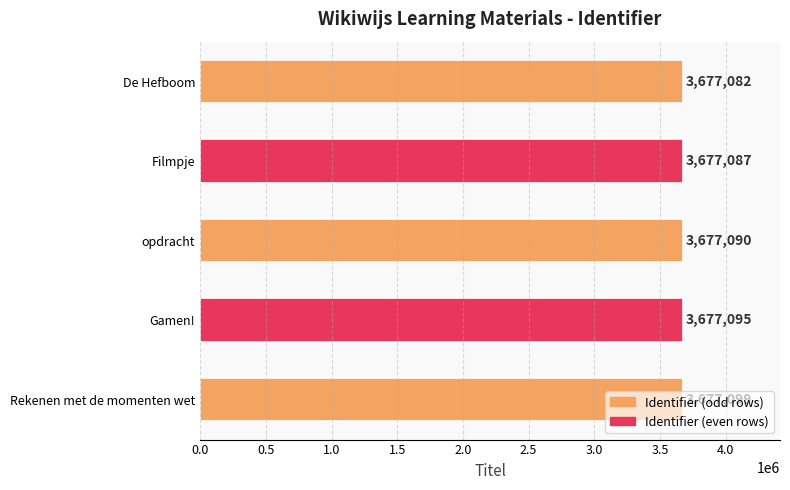

Are the bars grouped side by side (vs. stacked)?

No